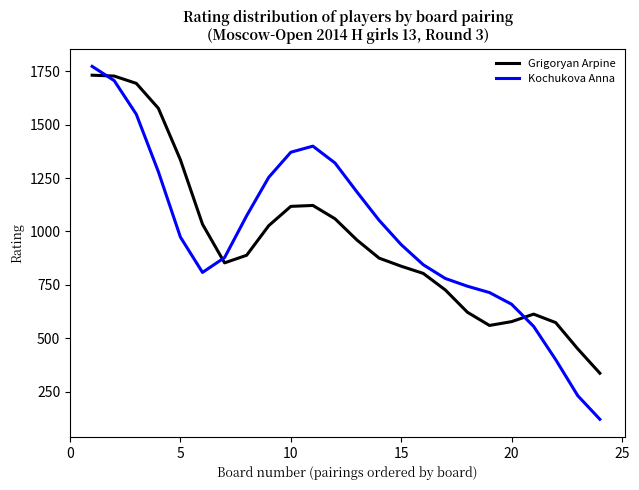

What is the difference between the maximum and second lowest values in the Kochukova Anna series?

1542.7